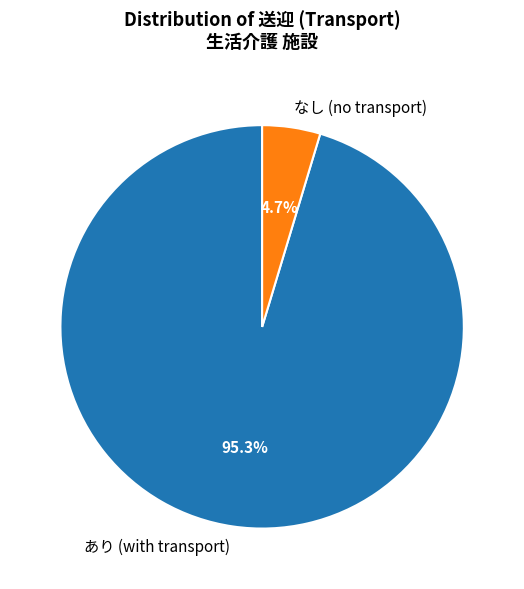

How many slices are in this pie chart?

2